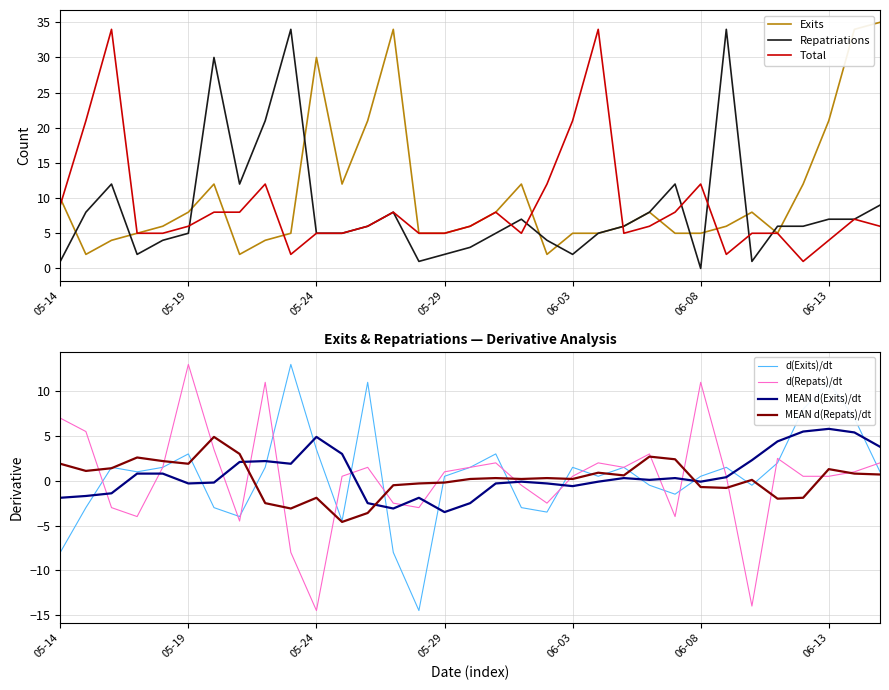

What are all the series names shown in the legend?

Exits, Repatriations, Total